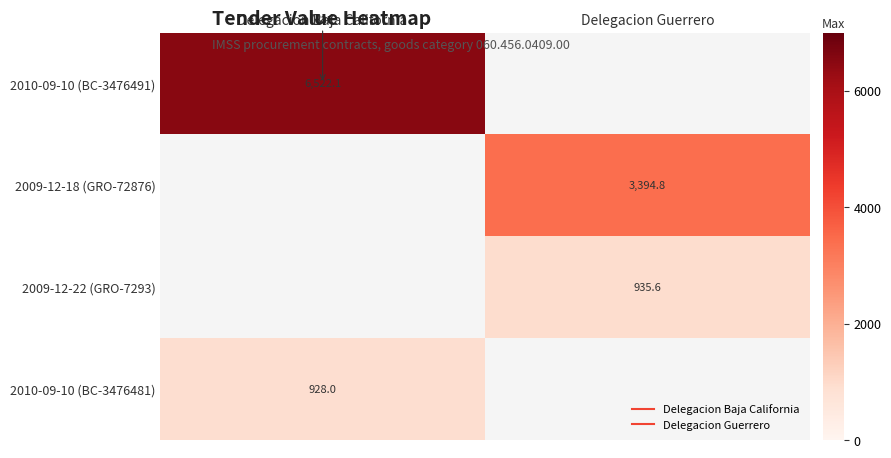

Rank the series at Delegacion Guerrero from lowest to highest value.

2009-12-22 (GRO-7293), 2010-09-10 (BC-3476481), 2010-09-10 (BC-3476491), 2009-12-18 (GRO-72876)